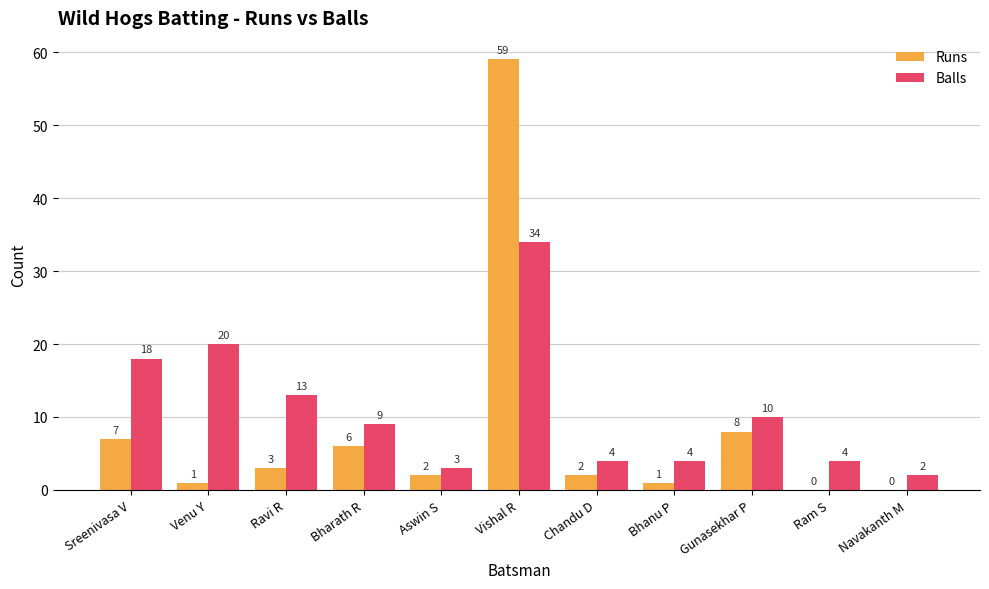

At which category is the sum across all series the highest?

Vishal R